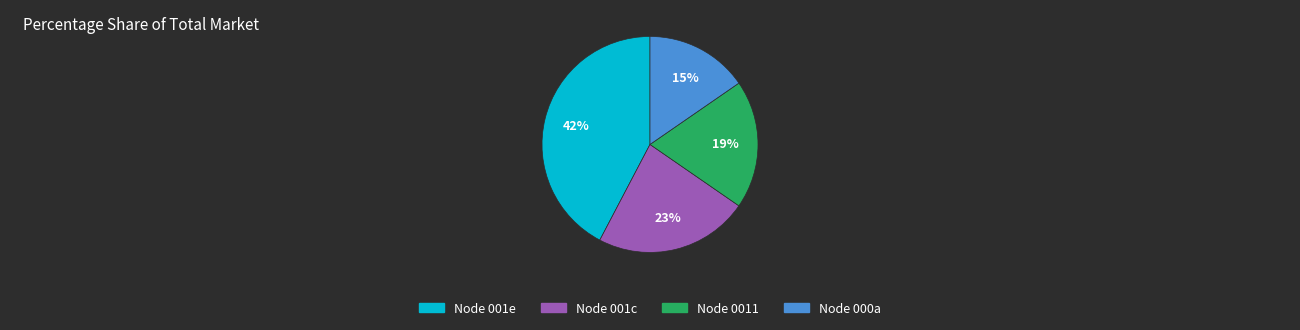

Is it true that Node 000a is 3% of the pie?

False